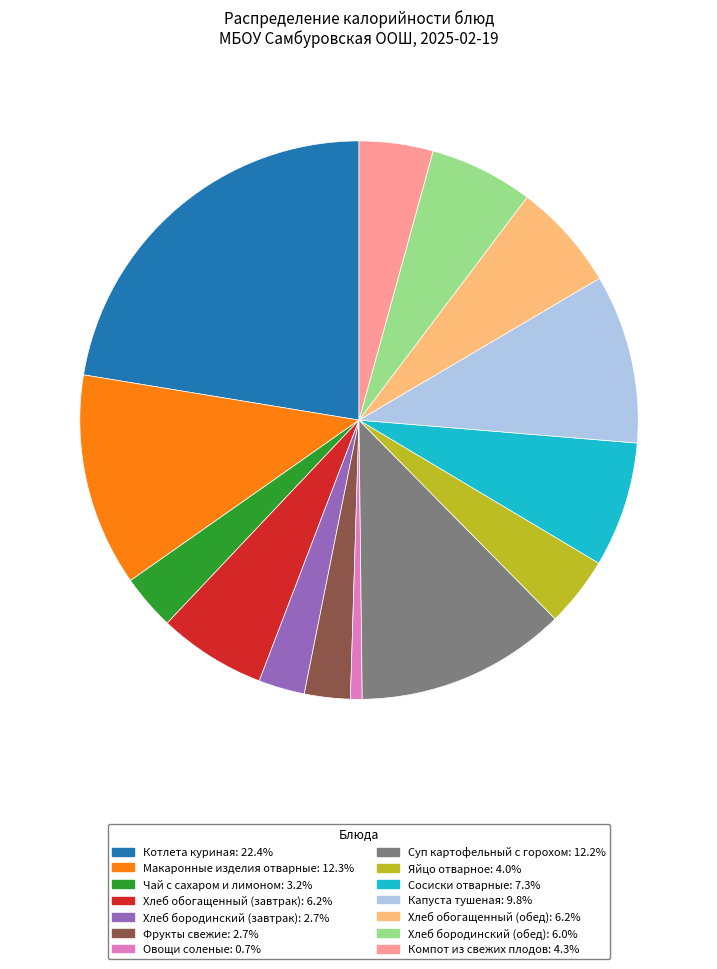

Is Яйцо отварное the majority of the pie?

No